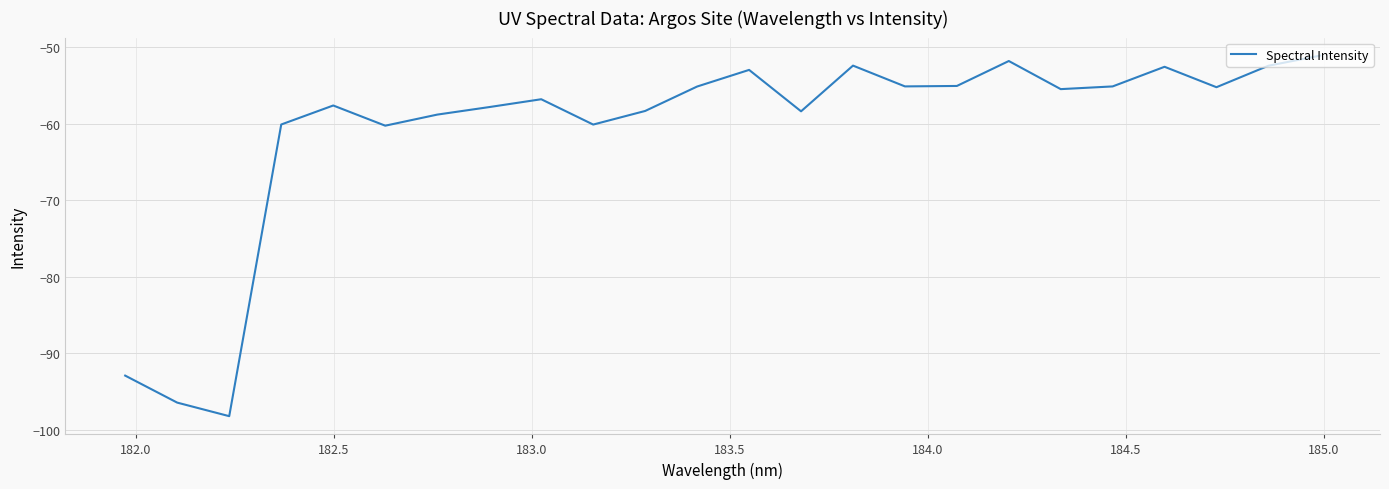

What is the difference between the maximum and minimum values?

47.1